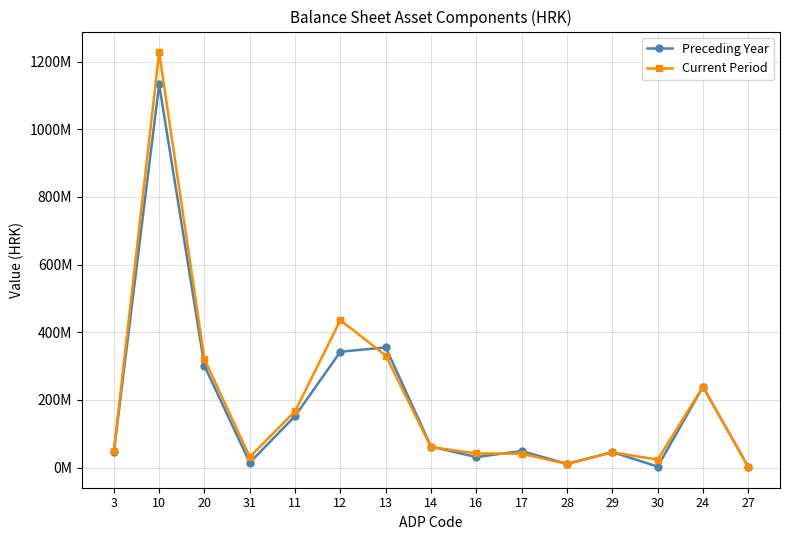

Is this an area chart (filled region under the line)?

No